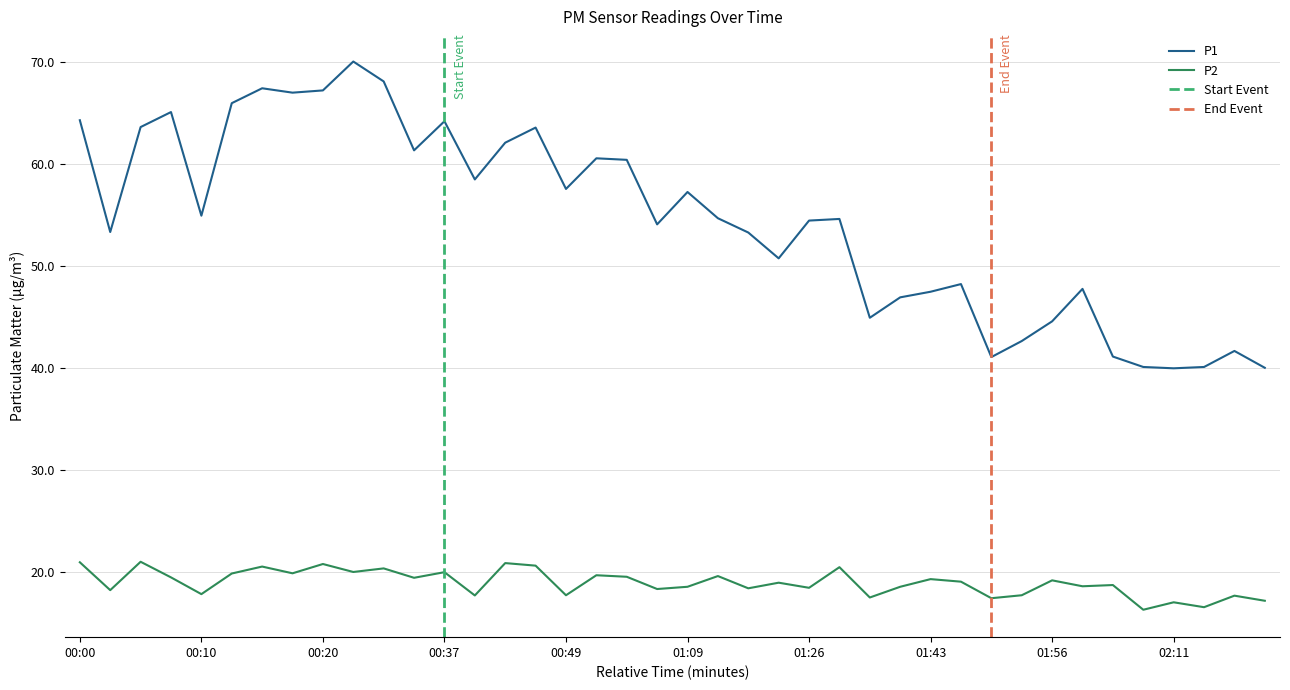

Which has a higher value, 37 or 27?

27